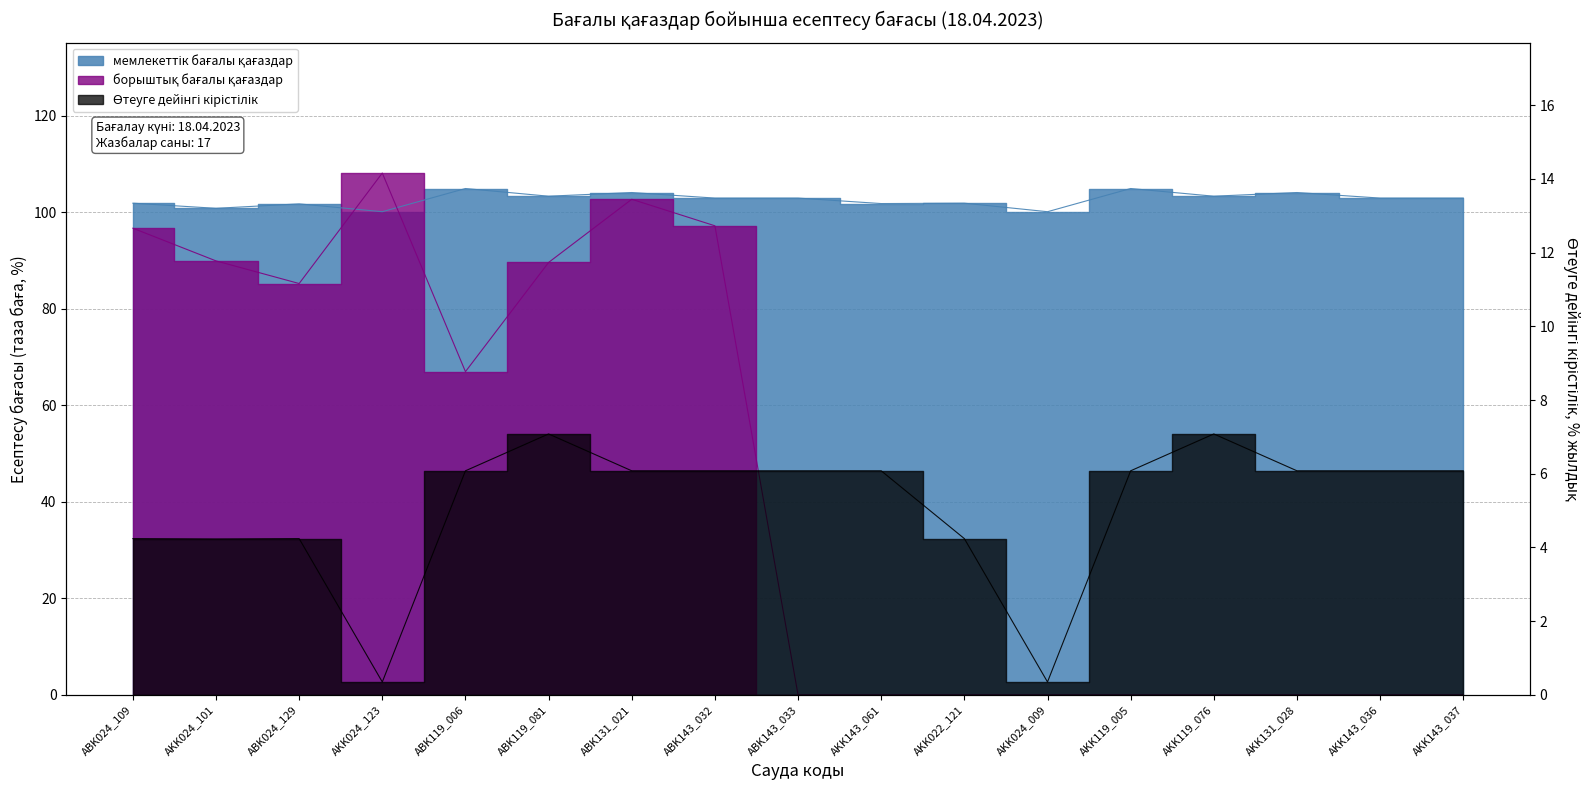

Which series has the largest total across all categories?

мемлекеттік бағалы қағаздар